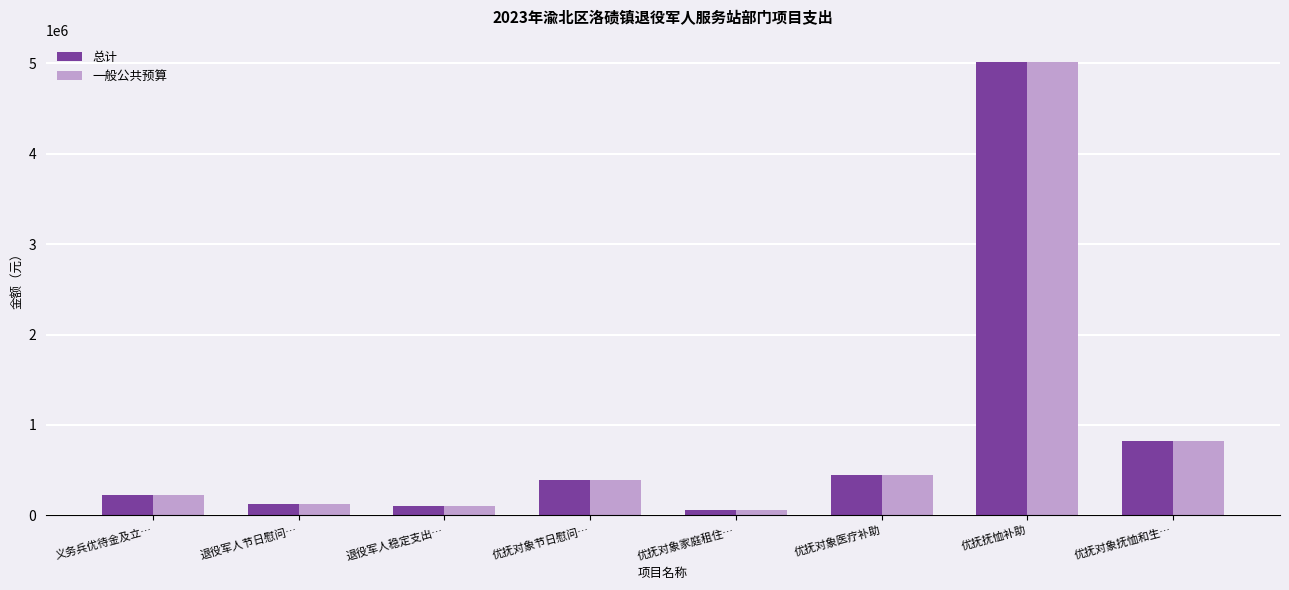

What is the total value across all series at 优抚对象家庭租住…?

124800.0